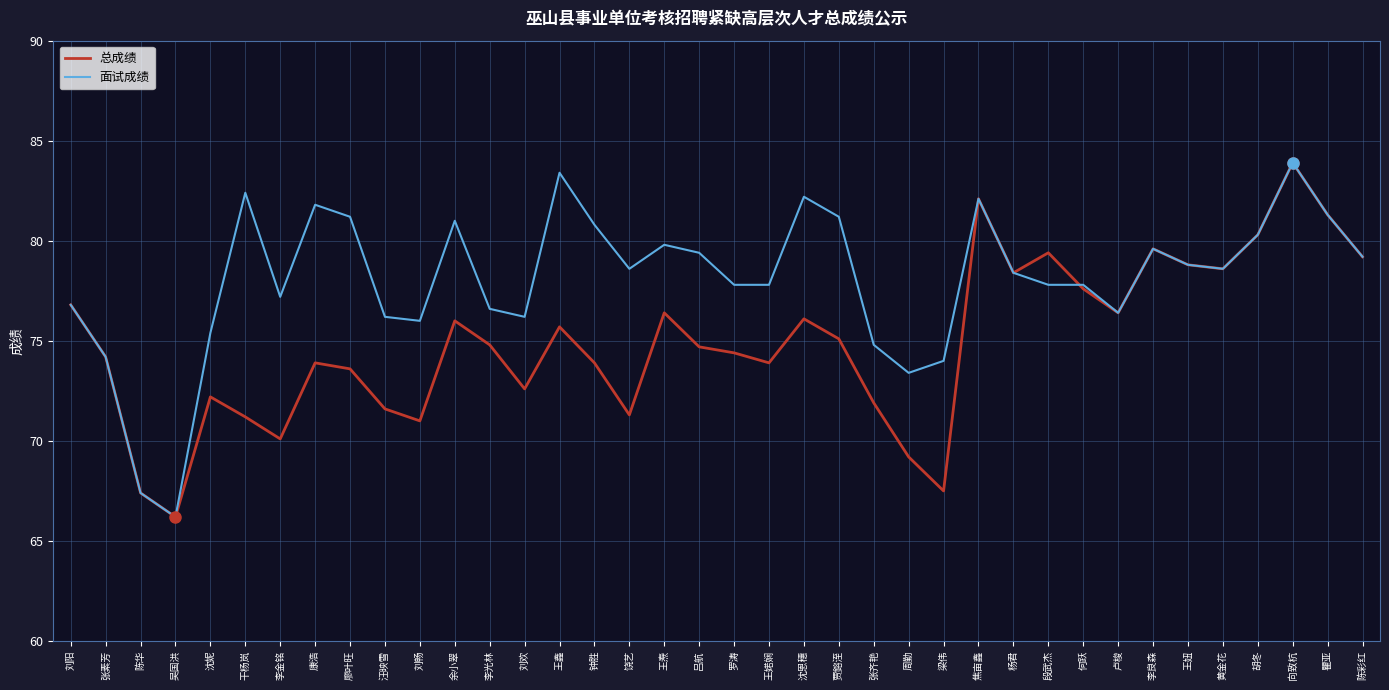

What is the minimum value shown in the chart?

66.2